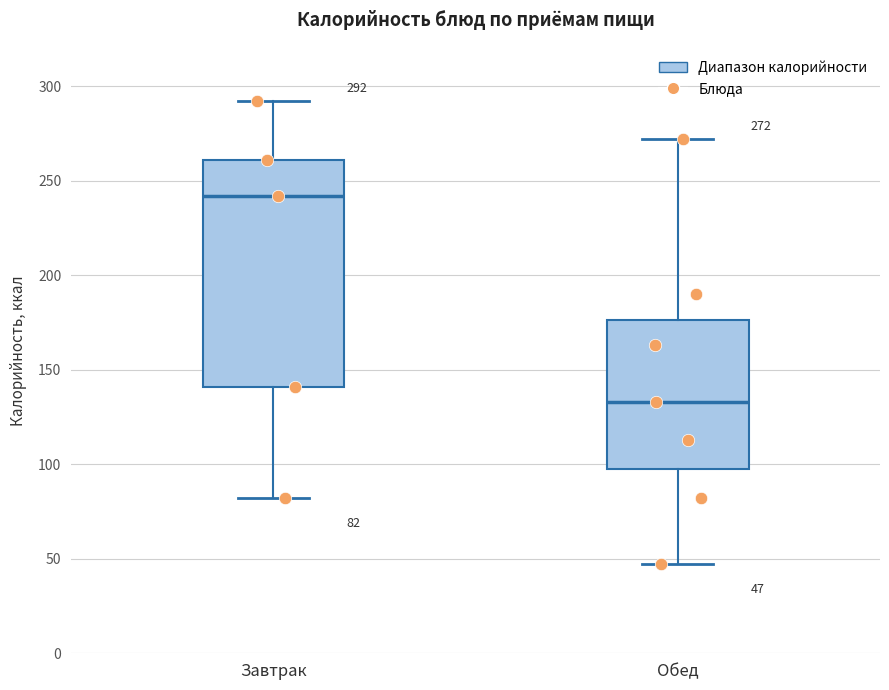

Which box's median line is the lowest?

Обед